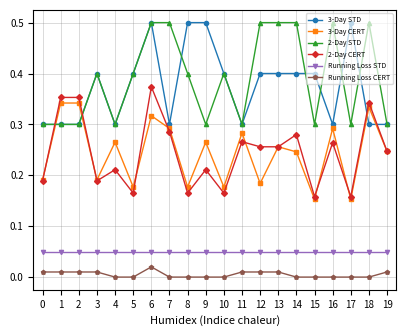

What is the value of the 2-Day STD point at the 7th from the left?

0.5